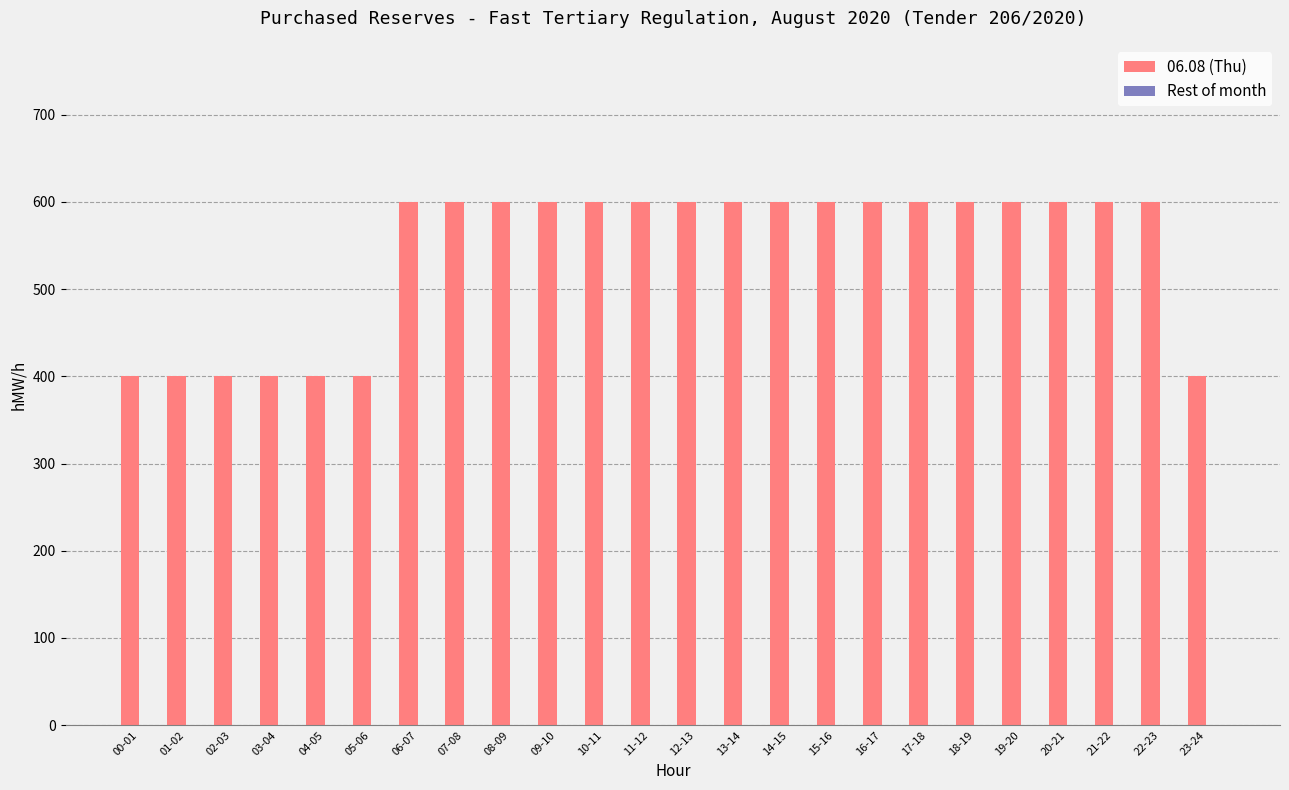

The value at 02-03 is 400. True or false?

True